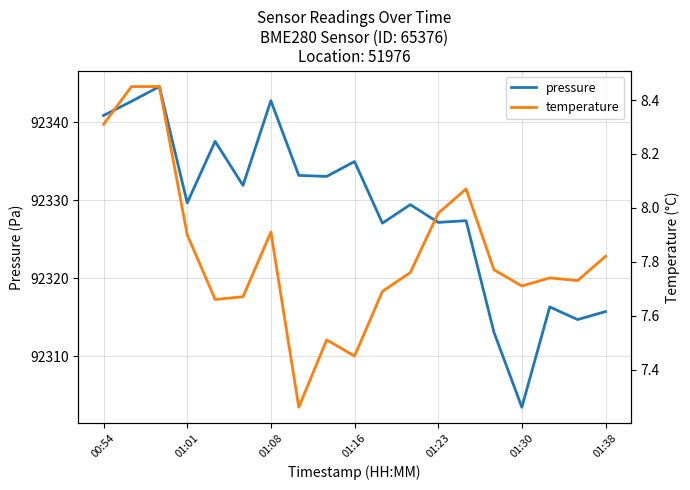

What is the value of the pressure point at the 14th from the left?

92327.4